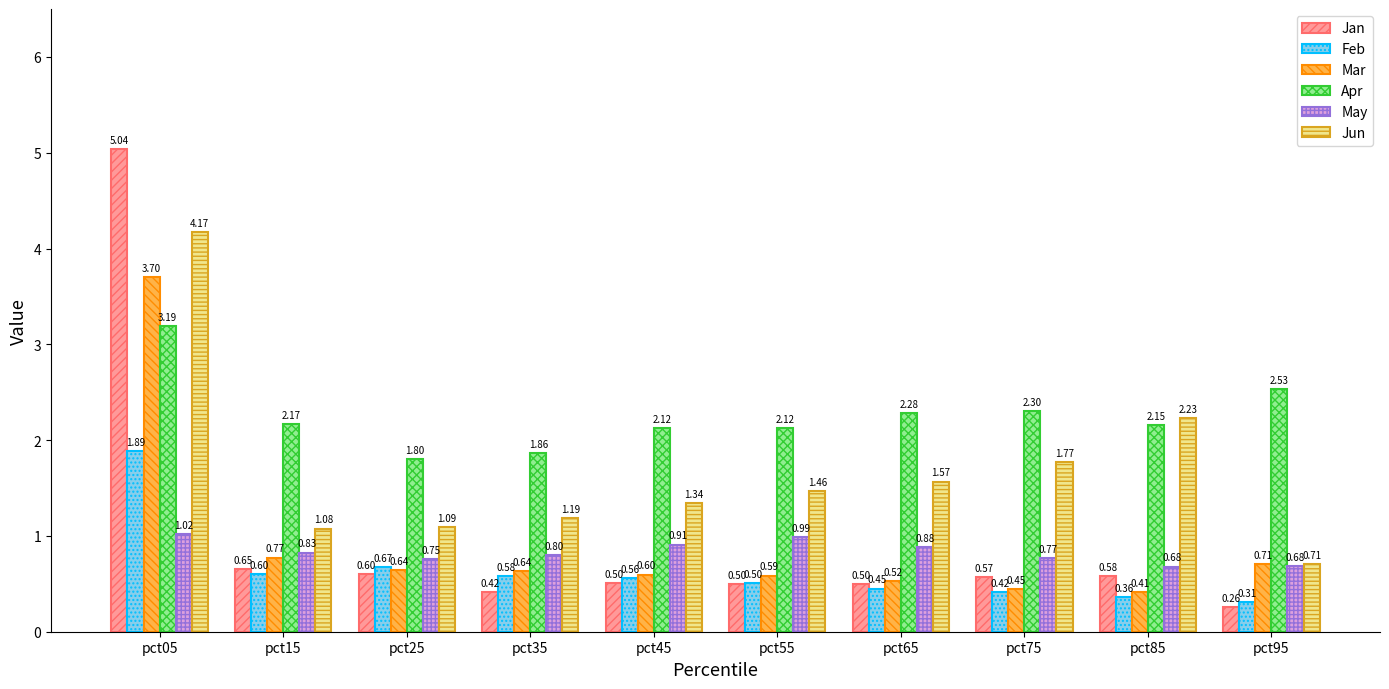

Which series has the widest spread of values?

Jan